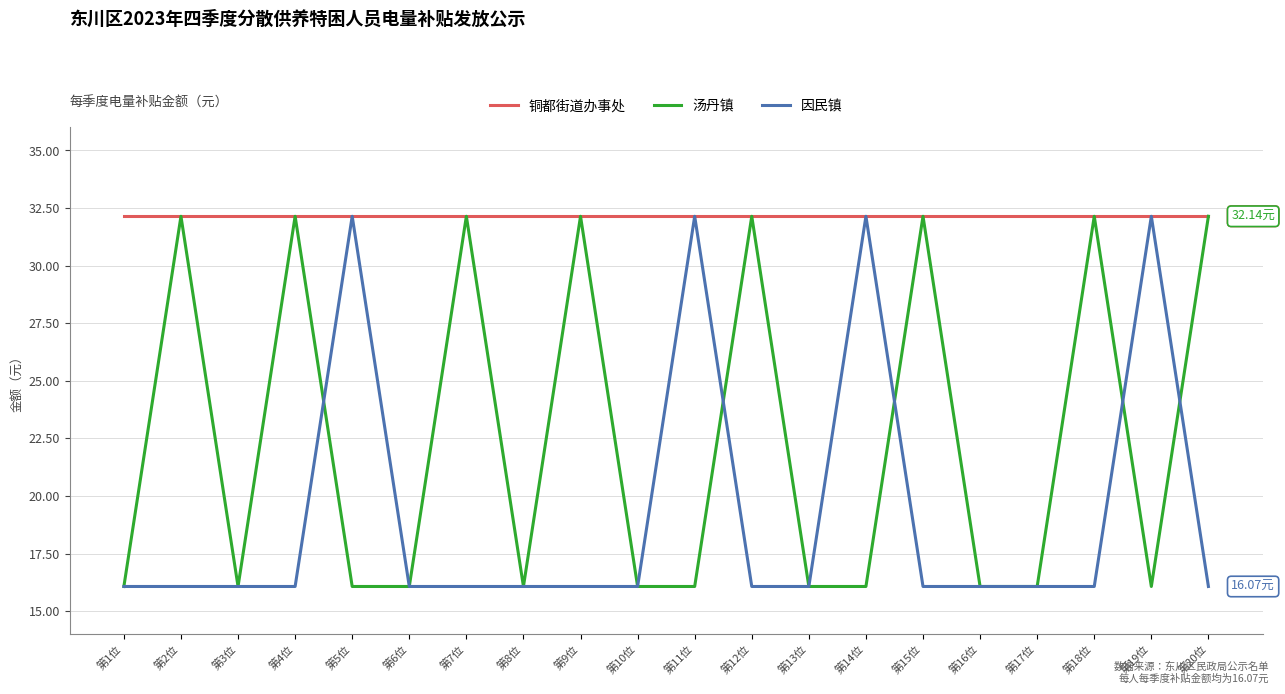

Reading left to right, list all the values displayed in this chart.

铜都街道办事处: 32.1	32.1	32.1	32.1	32.1	32.1	32.1	32.1	32.1	32.1	32.1	32.1	32.1	32.1	32.1	32.1	32.1	32.1	32.1	32.1
汤丹镇: 16.1	32.1	16.1	32.1	16.1	16.1	32.1	16.1	32.1	16.1	16.1	32.1	16.1	16.1	32.1	16.1	16.1	32.1	16.1	32.1
因民镇: 16.1	16.1	16.1	16.1	32.1	16.1	16.1	16.1	16.1	16.1	32.1	16.1	16.1	32.1	16.1	16.1	16.1	16.1	32.1	16.1